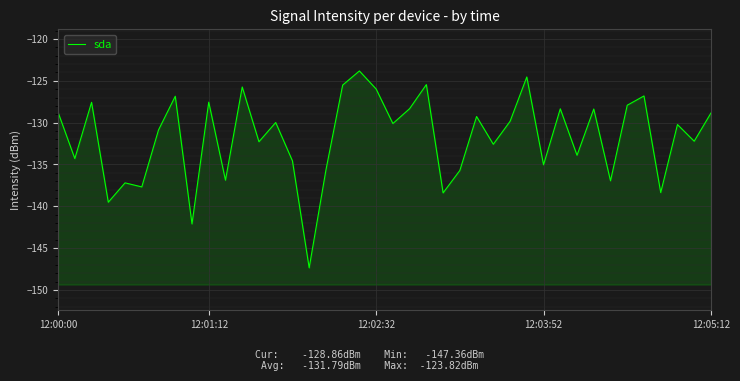

What value does the data have at 23?

-138.4